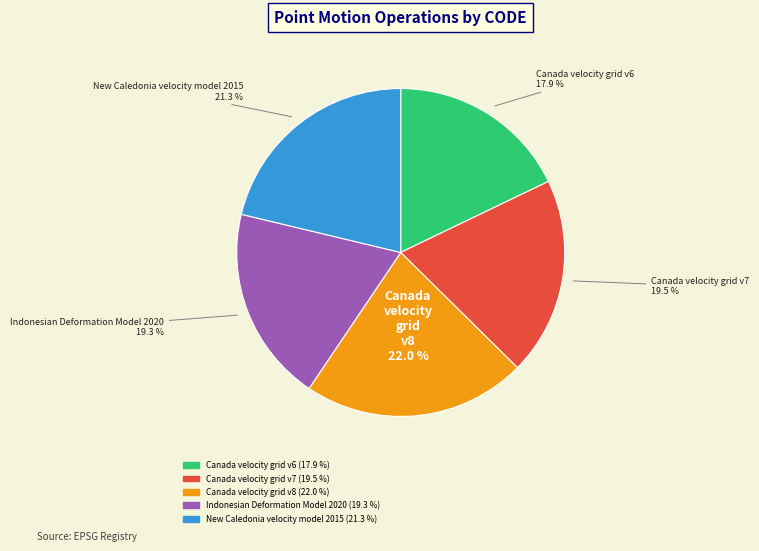

What percentage do Canada velocity grid v7 and Canada velocity grid v6 together represent?

37.4%